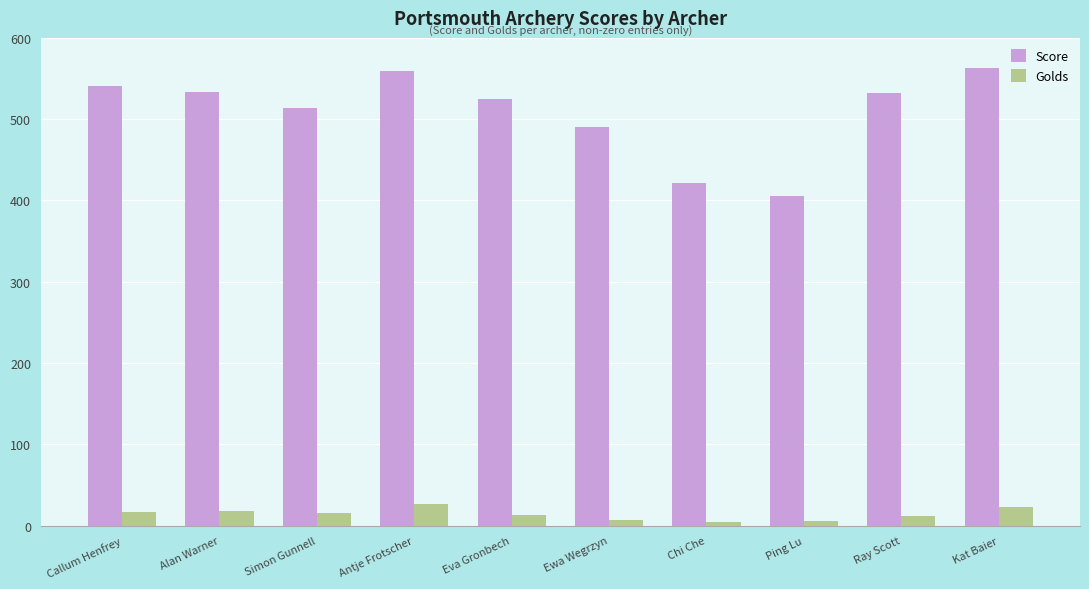

Rank the series by their average value, from lowest to highest.

Golds, Score